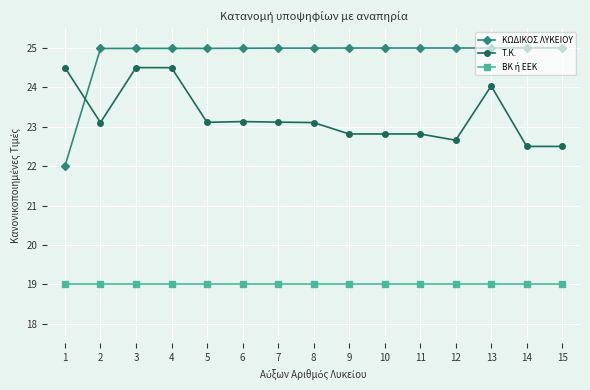

What is the sum of all ΚΩΔΙΚΟΣ ΛΥΚΕΙΟΥ values?

371.9